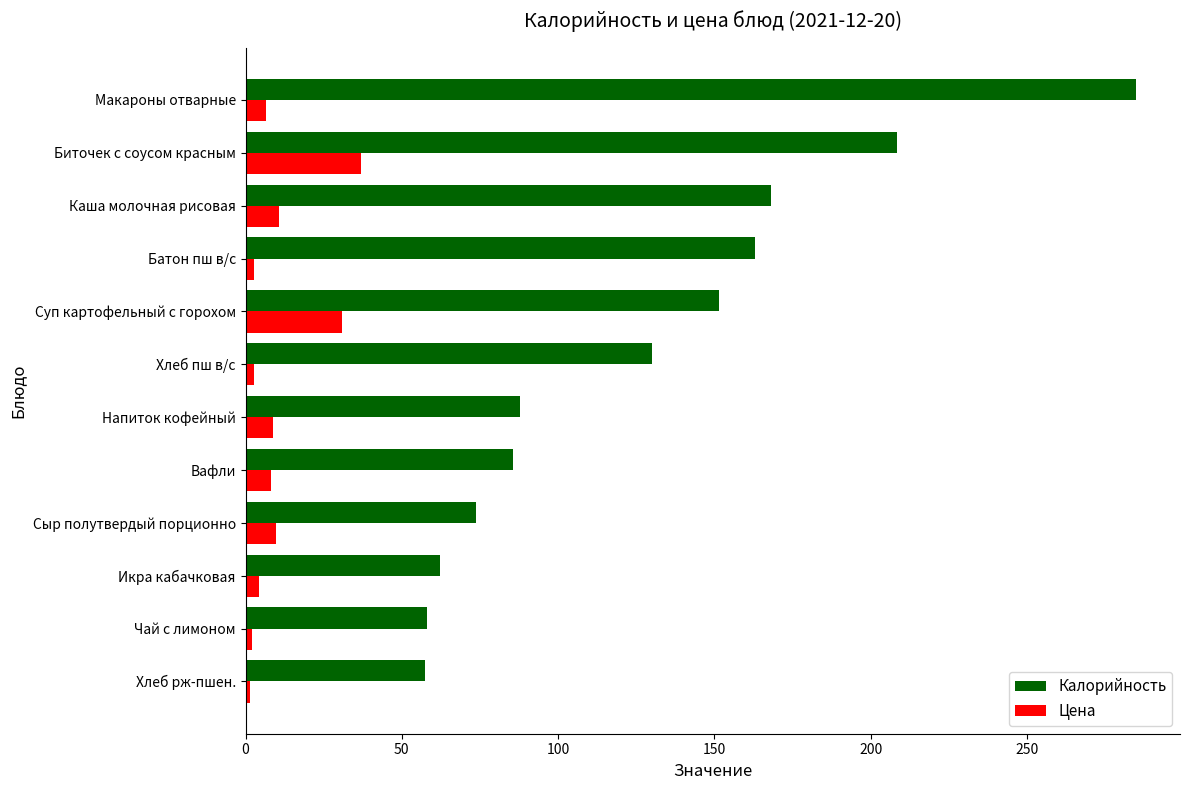

What is the difference between the maximum and minimum values in the Цена series?

35.3